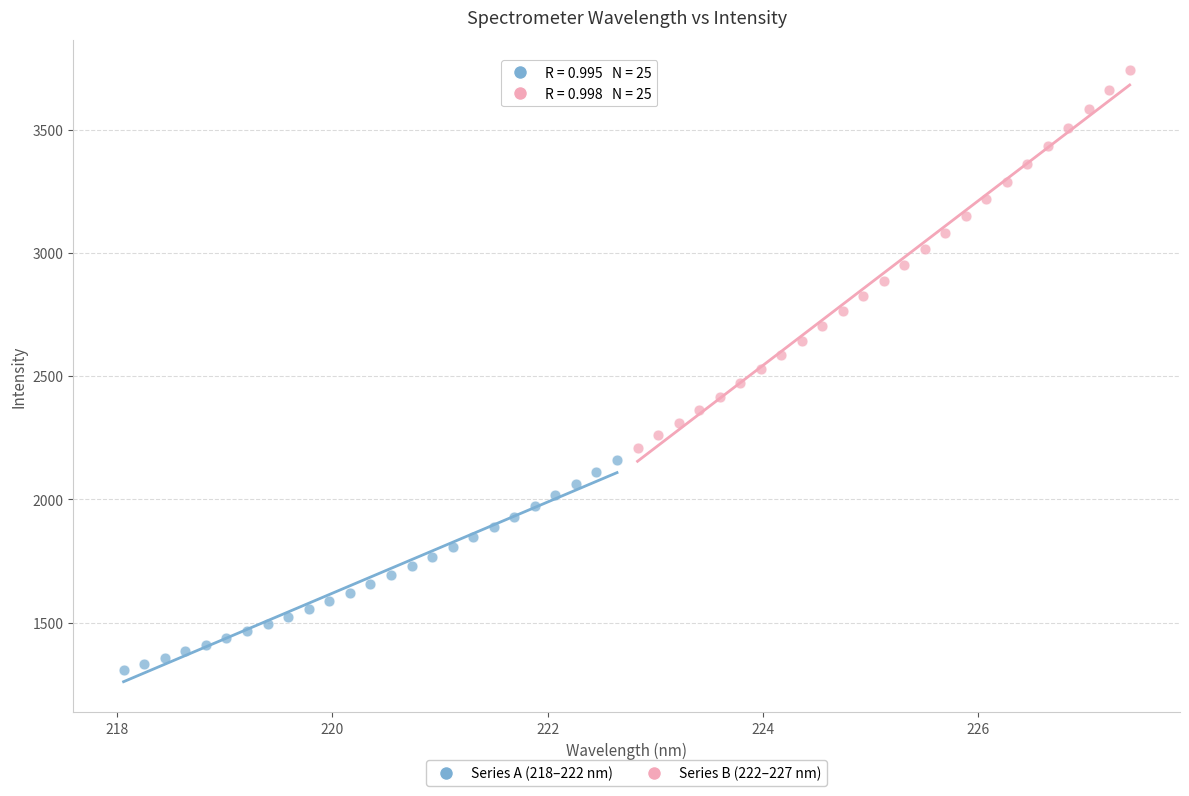

Which series reaches the maximum Y coordinate?

Series B (222–227 nm)